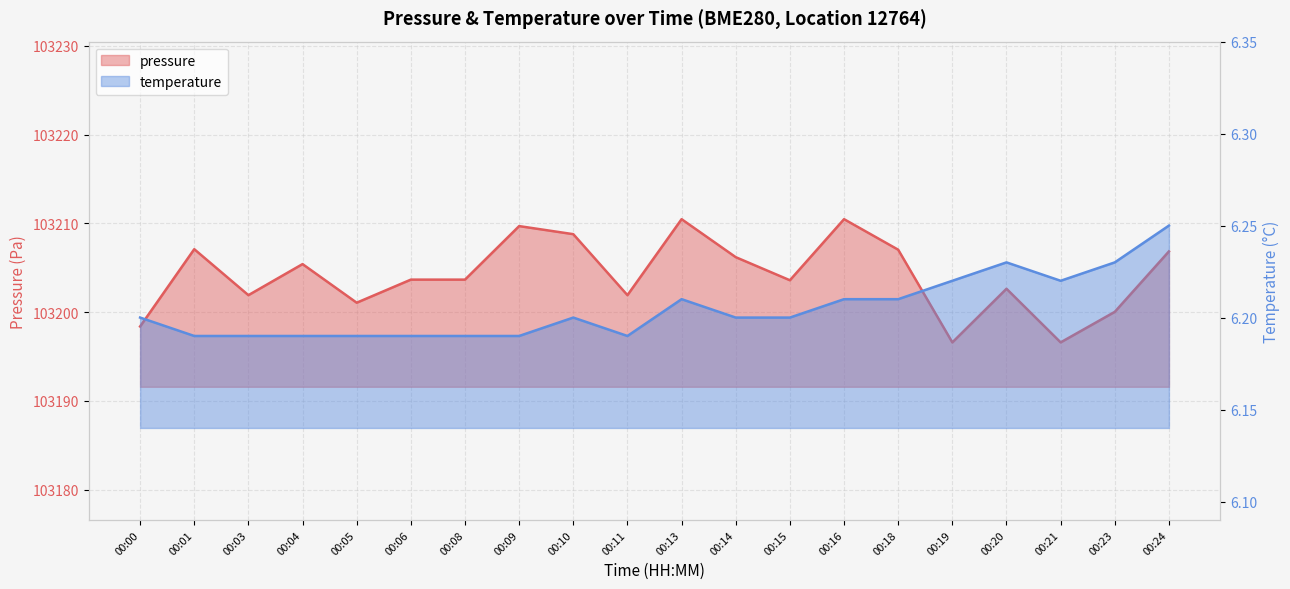

Where is pressure nearest to the value 103203?

00:20